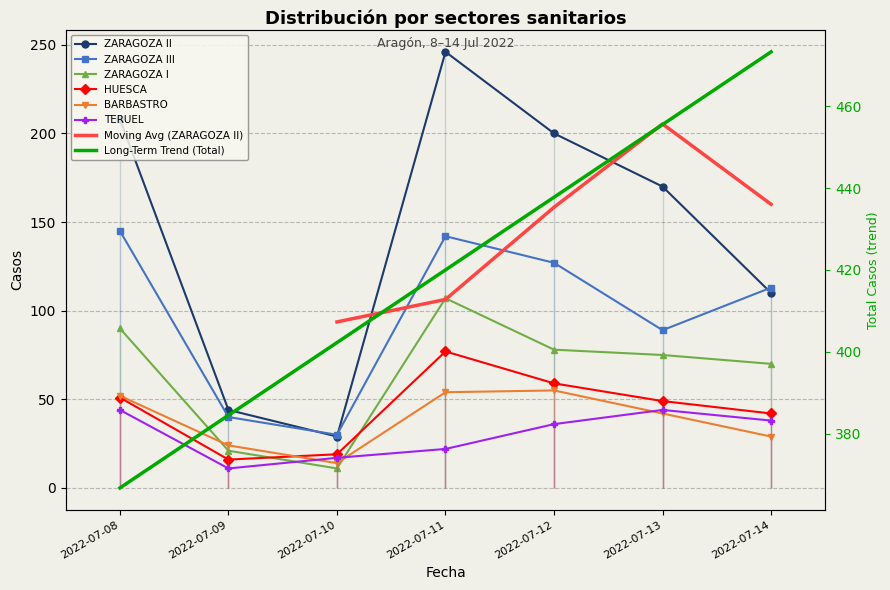

What is the difference between the second highest and minimum values in the HUESCA series?

43